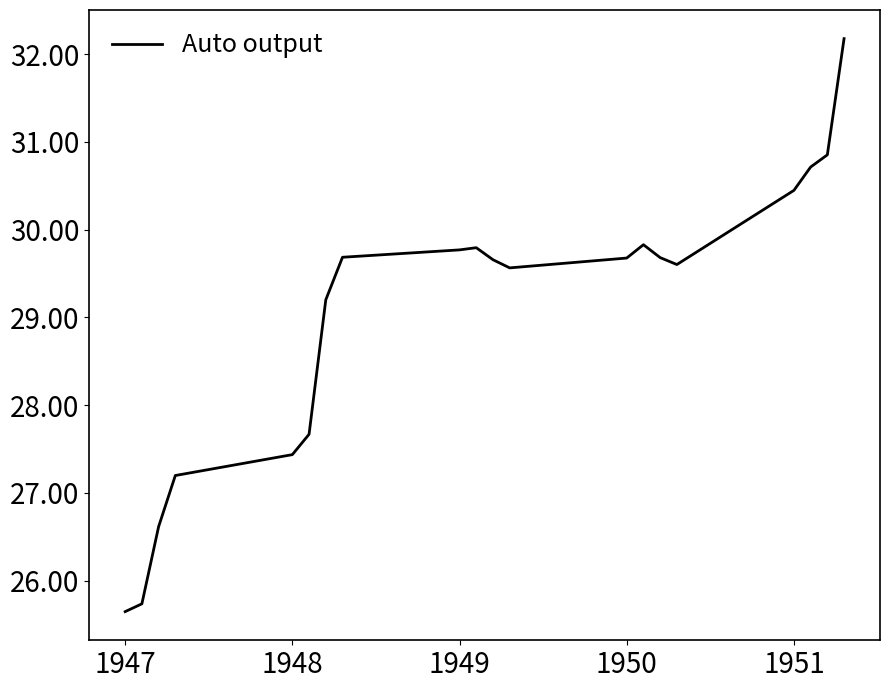

What is the difference between the maximum and minimum values?

6.5